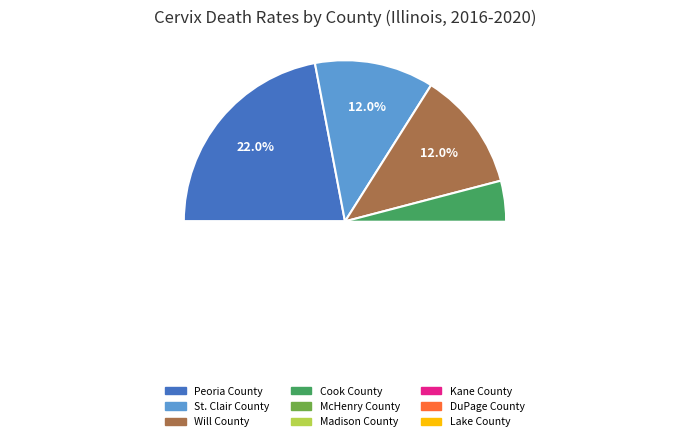

Is the sum of Will County and DuPage County greater than half?

No